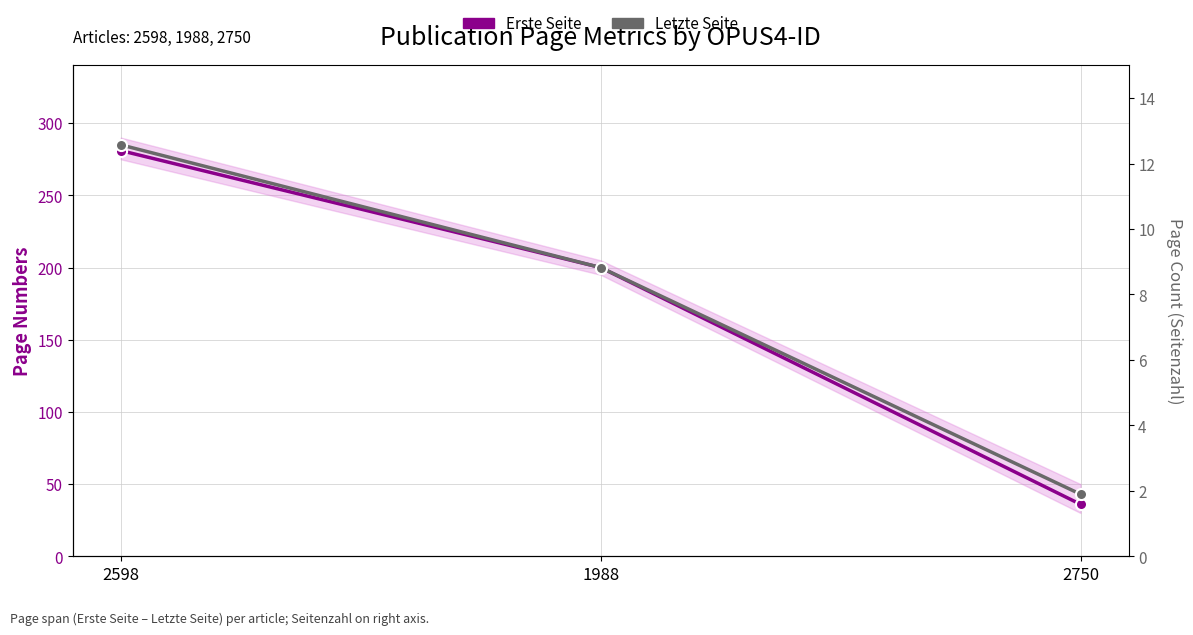

List the series in order of their peak value, lowest first.

Erste Seite, Letzte Seite